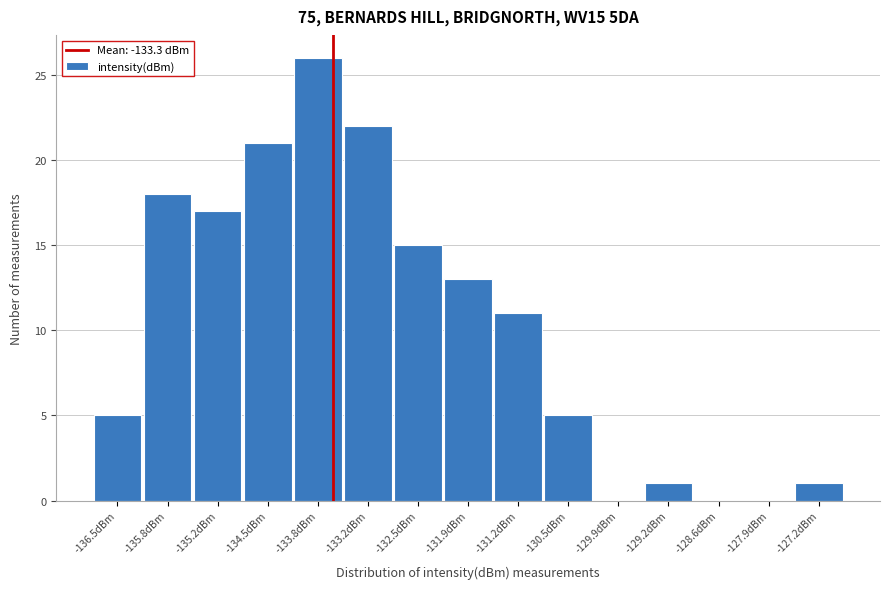

Reading left to right, transcribe all the data shown in this chart.

-136.5dBm=5	-135.8dBm=18	-135.2dBm=17	-134.5dBm=21	-133.8dBm=26	-133.2dBm=22	-132.5dBm=15	-131.9dBm=13	-131.2dBm=11	-130.5dBm=5	-129.9dBm=0	-129.2dBm=1	-128.6dBm=0	-127.9dBm=0	-127.2dBm=1